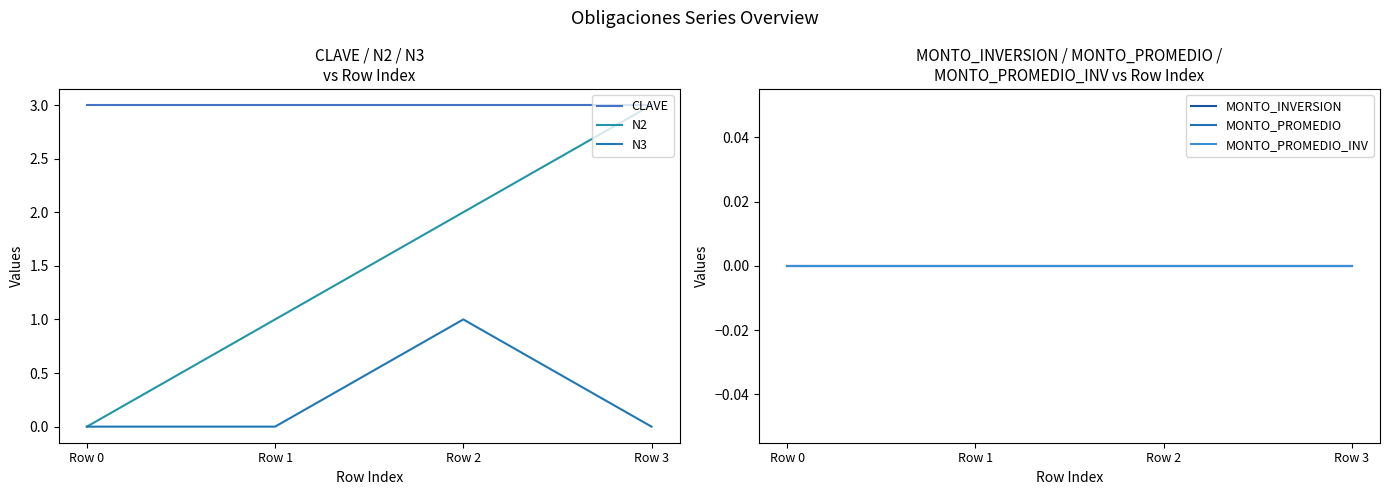

Reading left to right, transcribe all the data shown in this chart.

CLAVE: 3	3	3	3
N2: 0	1	2	3
N3: 0	0	1	0
MONTO_INVERSION: 0	0	0	0
MONTO_PROMEDIO: 0	0	0	0
MONTO_PROMEDIO_INV: 0	0	0	0